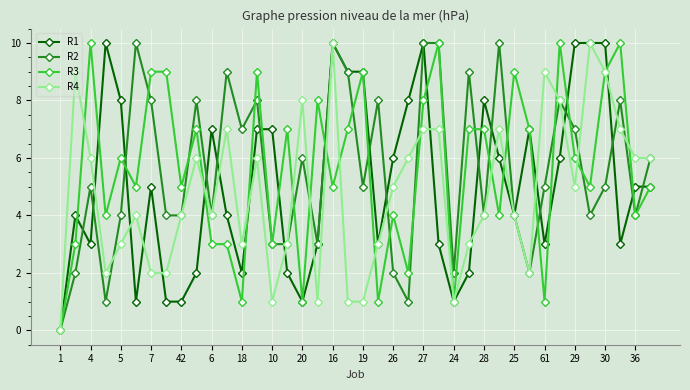

True or false: R4 has more than 1 interior local peaks.

True